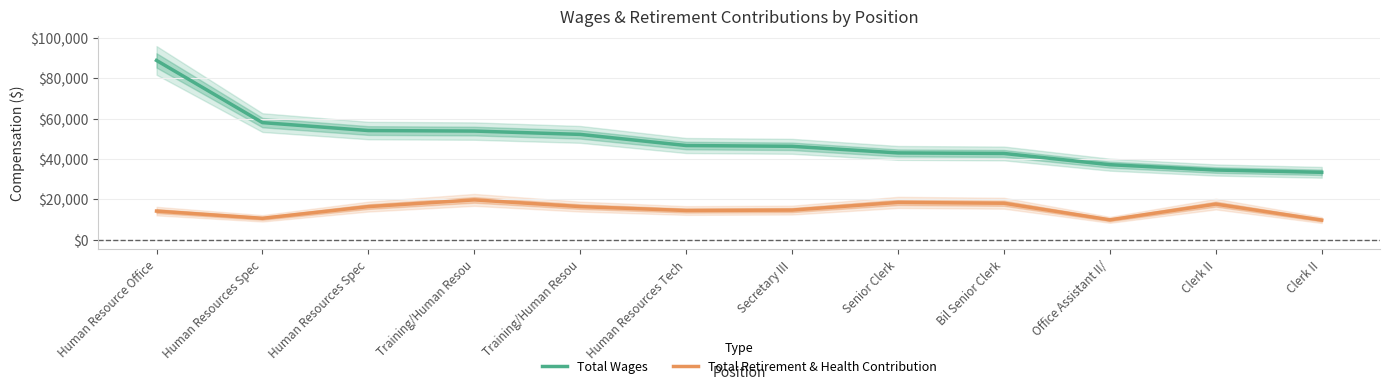

What is the value of the Total Wages point at the 11th from the left?

34516